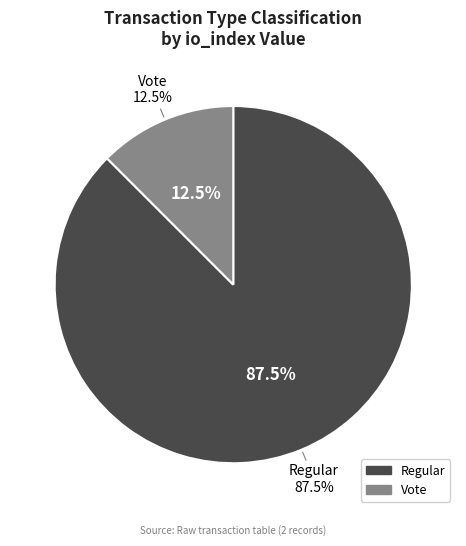

What percentage is the Vote slice, to the nearest percent?

12%